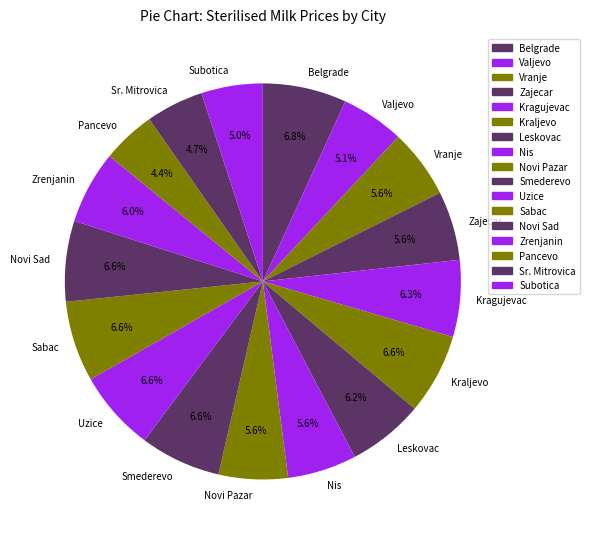

Is the sum of Zajecar and Novi Sad greater than half?

No